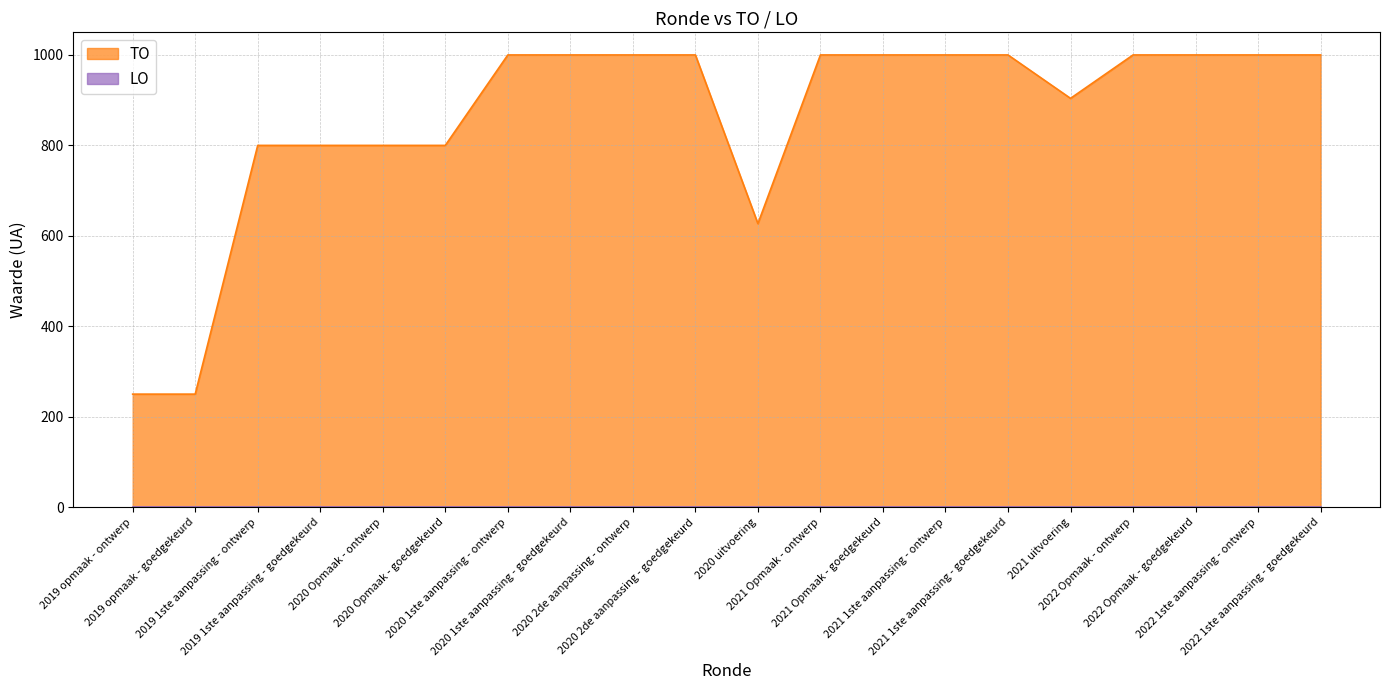

What is the sum of the values at 2022 1ste aanpassing - ontwerp and 2020 1ste aanpassing - ontwerp?

2000